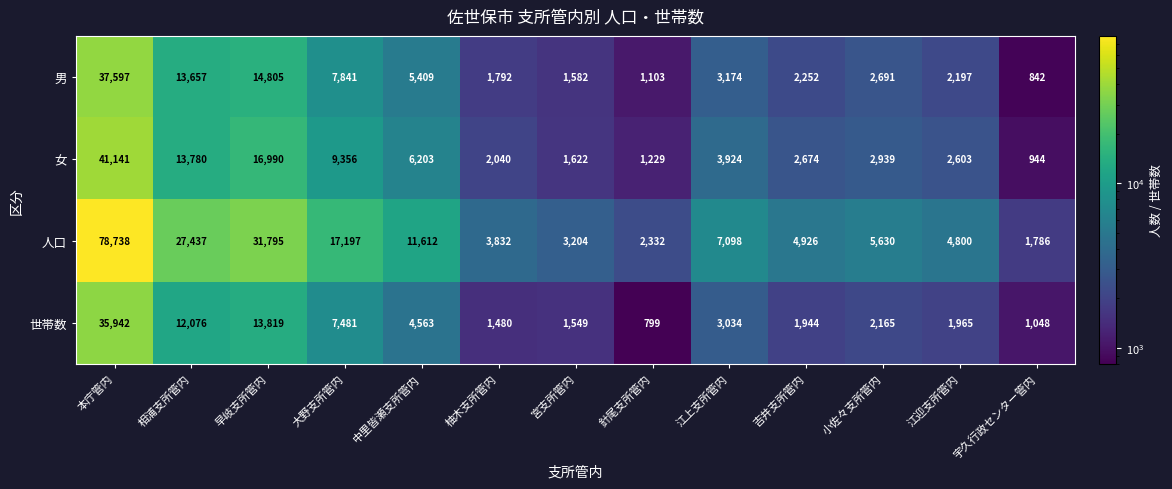

What is the difference between the second highest and minimum values in the 人口 series?

30009